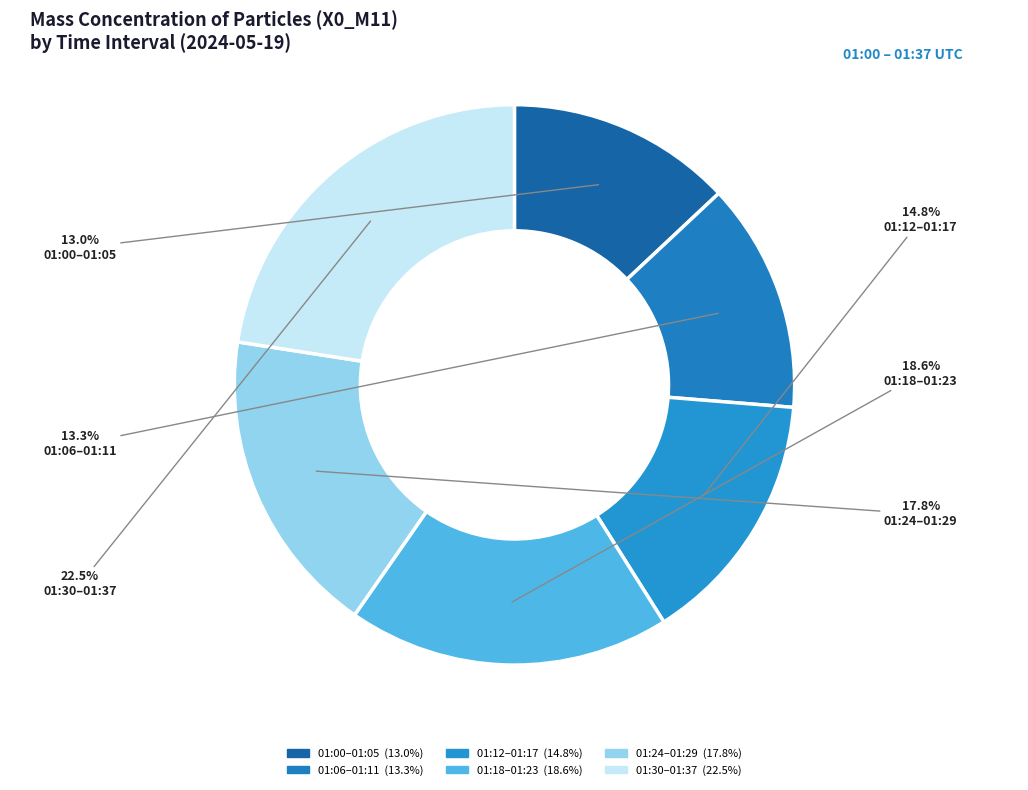

To the nearest percent, what is the difference between the largest and smallest slice percentages?

10%